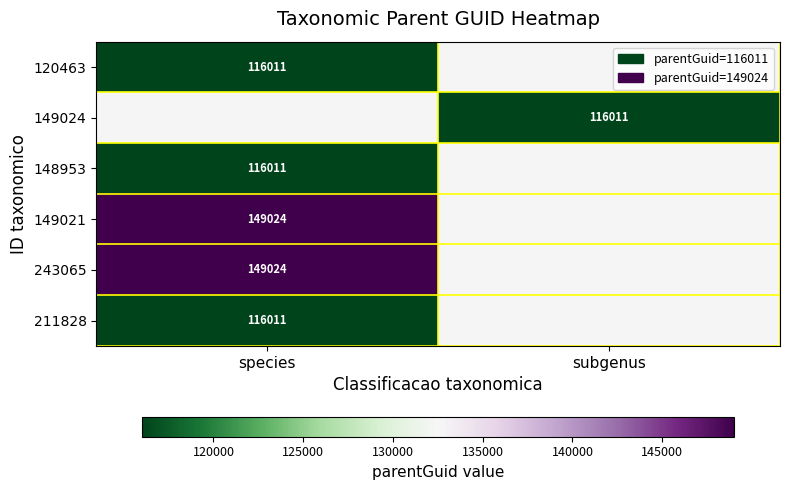

The 148953 series shows 65189 at species. True or false?

False